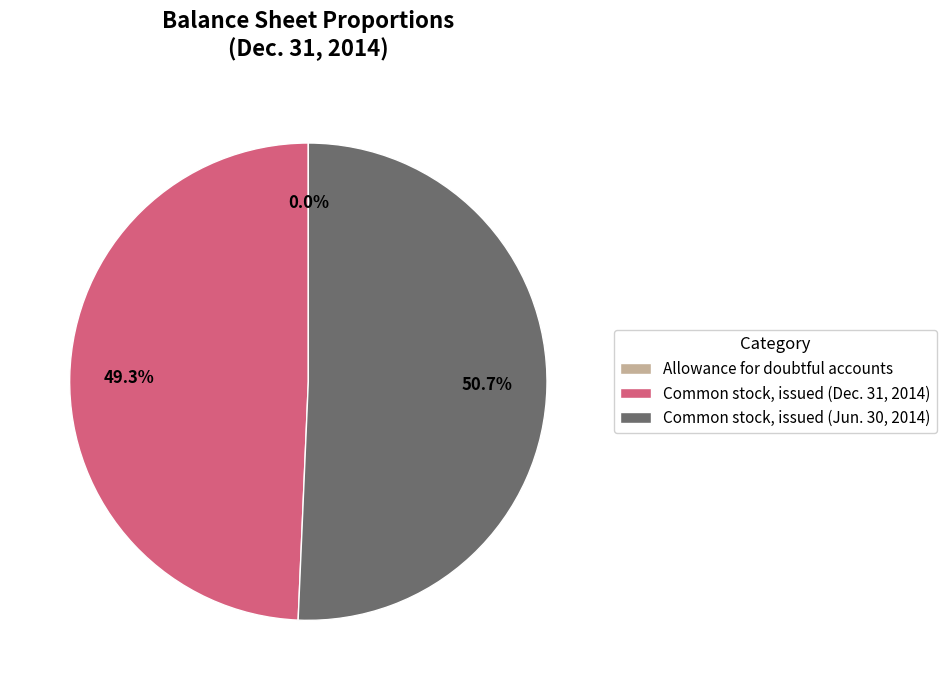

What portion of the pie excludes Common stock, issued (Jun. 30, 2014)?

49.3%